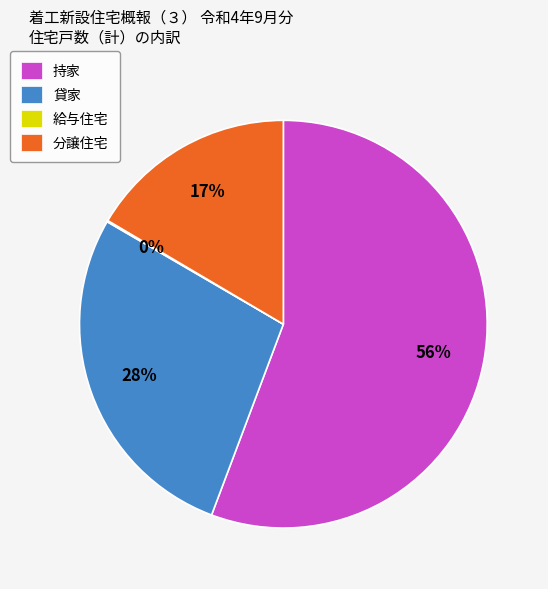

To the nearest percent, what portion does 分譲住宅 represent?

17%